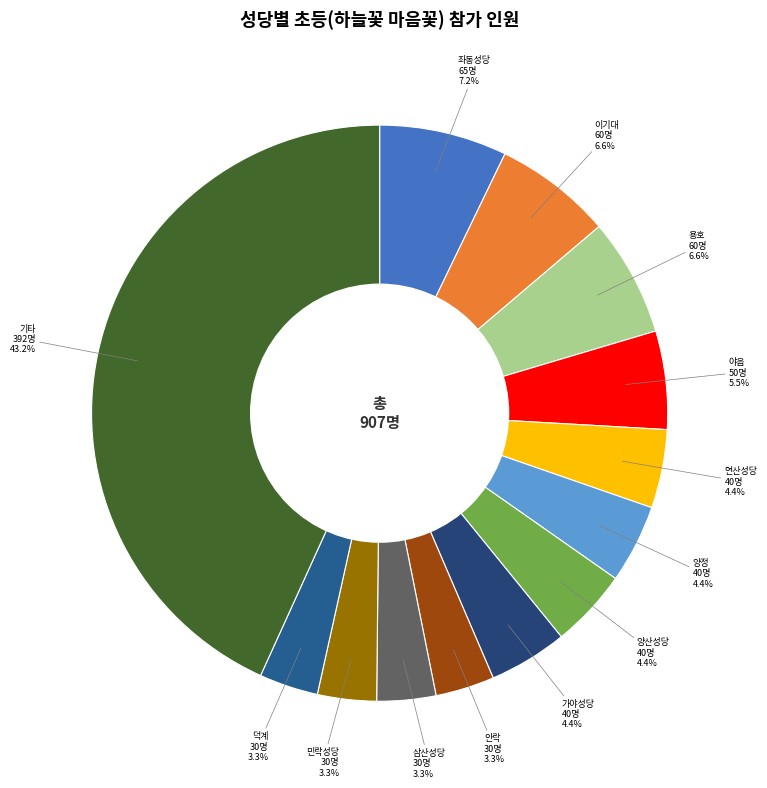

Which slice is the largest?

기타